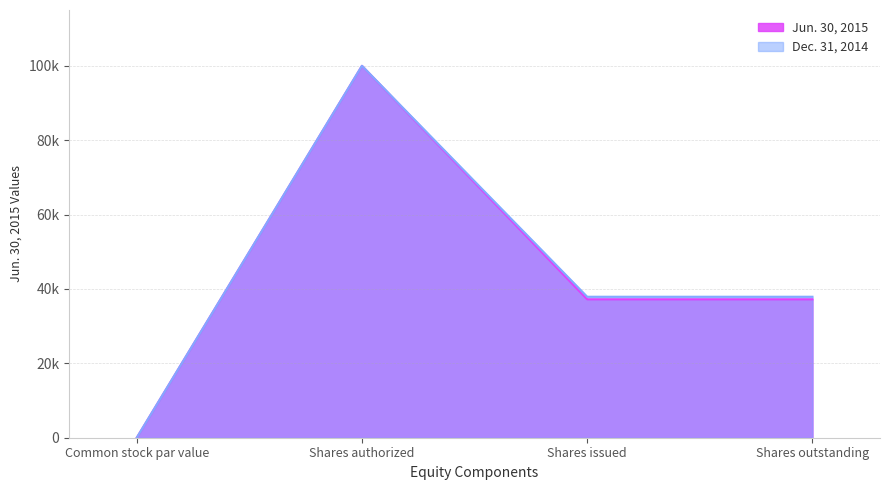

Does the chart have visible grid lines?

Yes